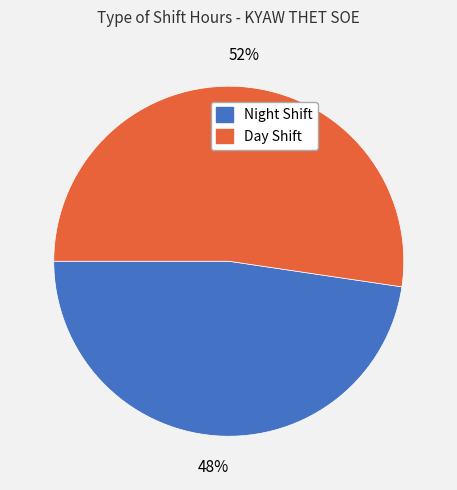

How many segments does this pie chart have?

2